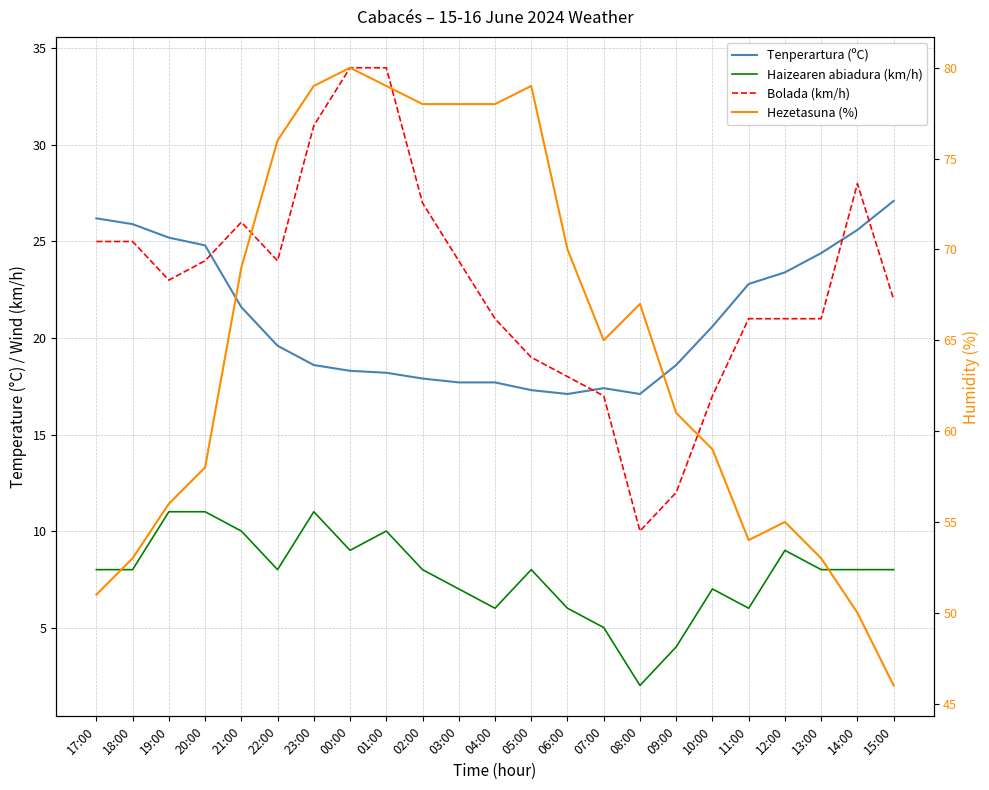

How many data points in Bolada (km/h) are less than 23?

11